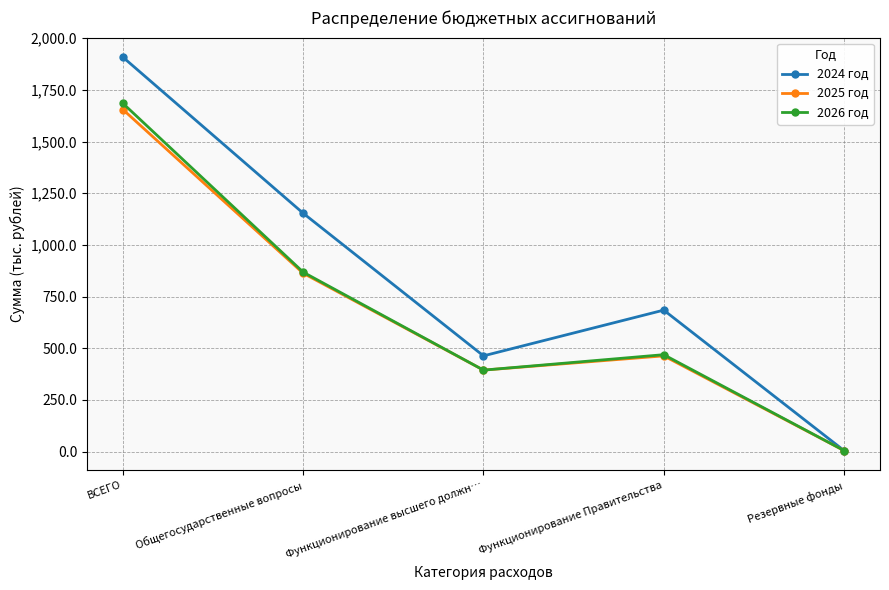

Which series has the widest spread of values?

2024 год